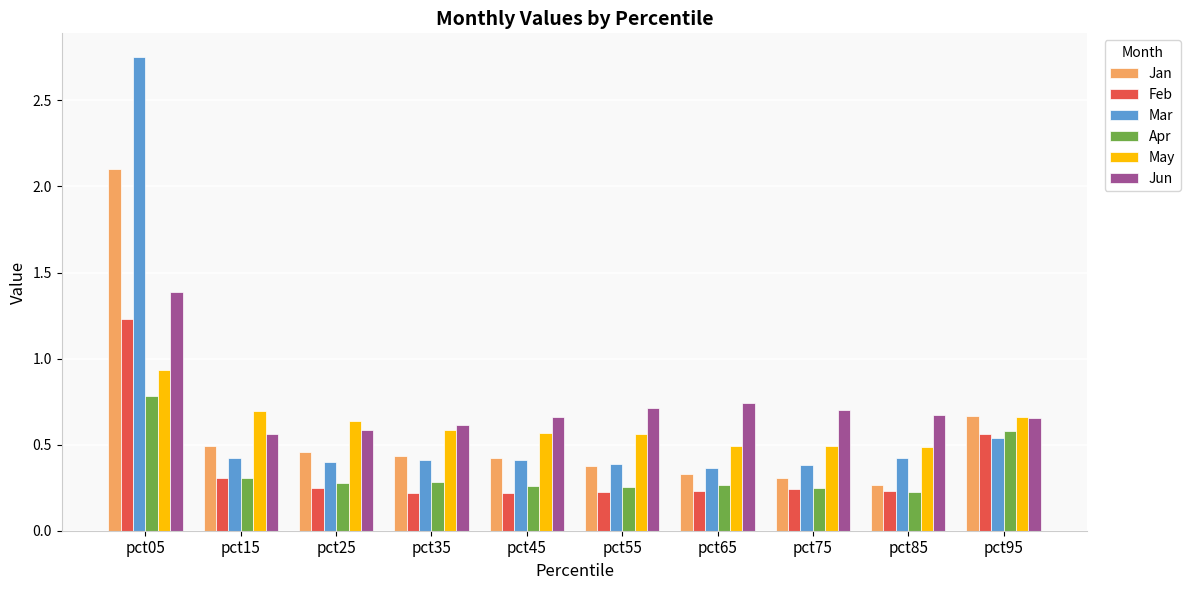

Is the value of Jun at pct55 greater than the value of Feb at pct15?

Yes